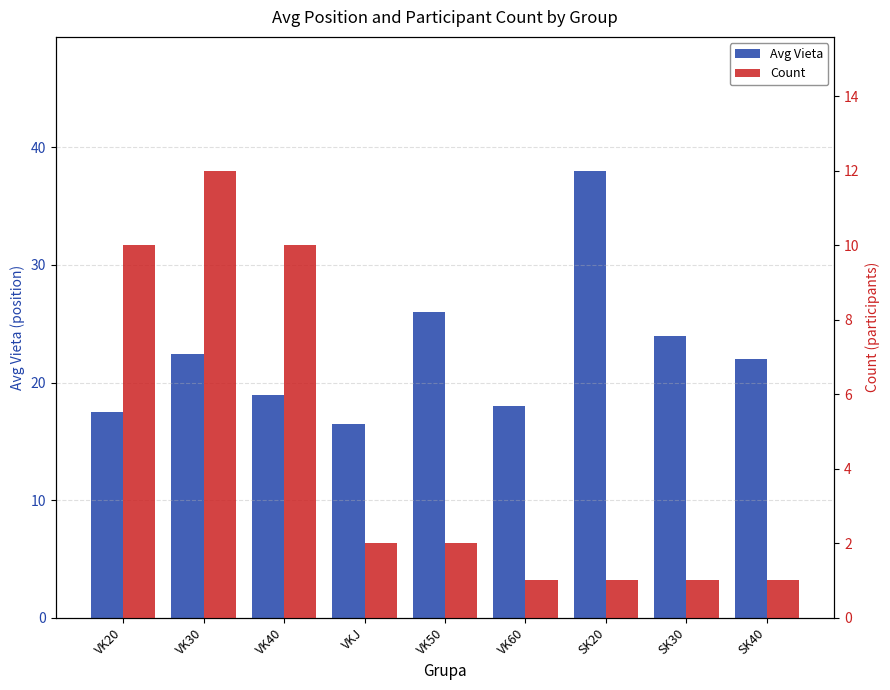

What is the label of the 3rd bar from the right?

SK20